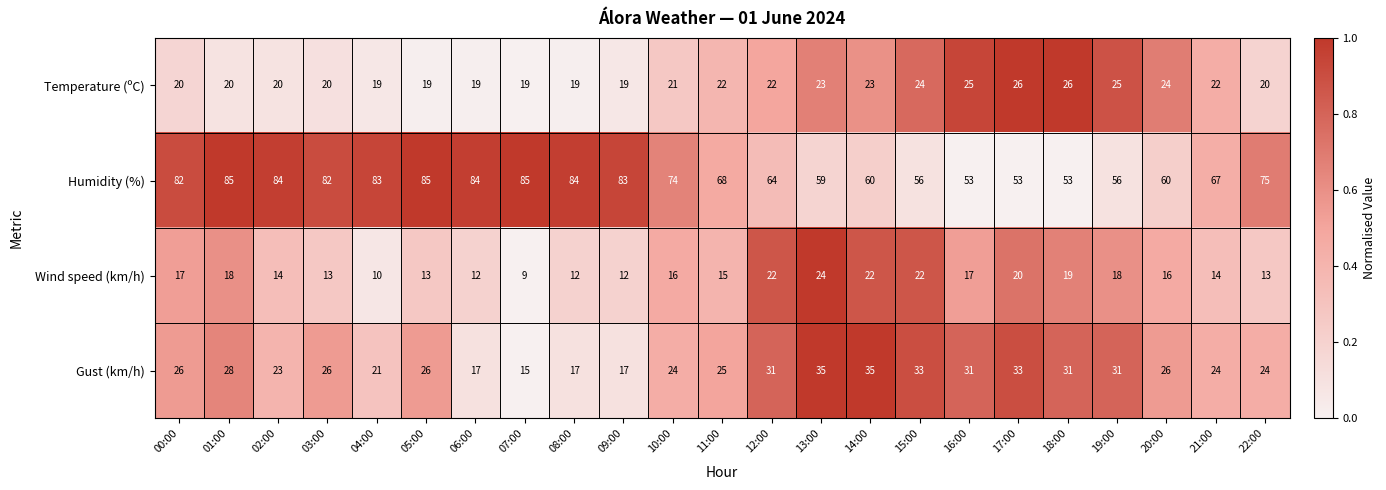

Is it true that Temperature (ºC) equals 19 at 09:00?

True